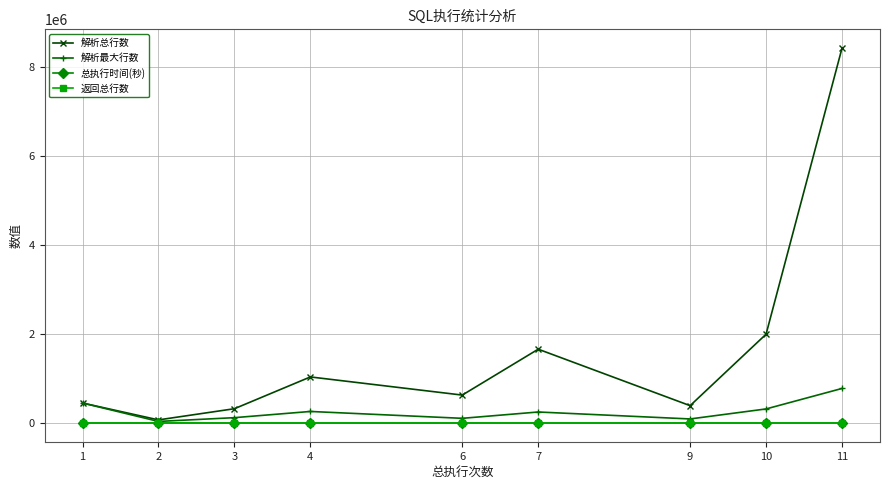

What is the maximum value shown in the chart?

8431191.0